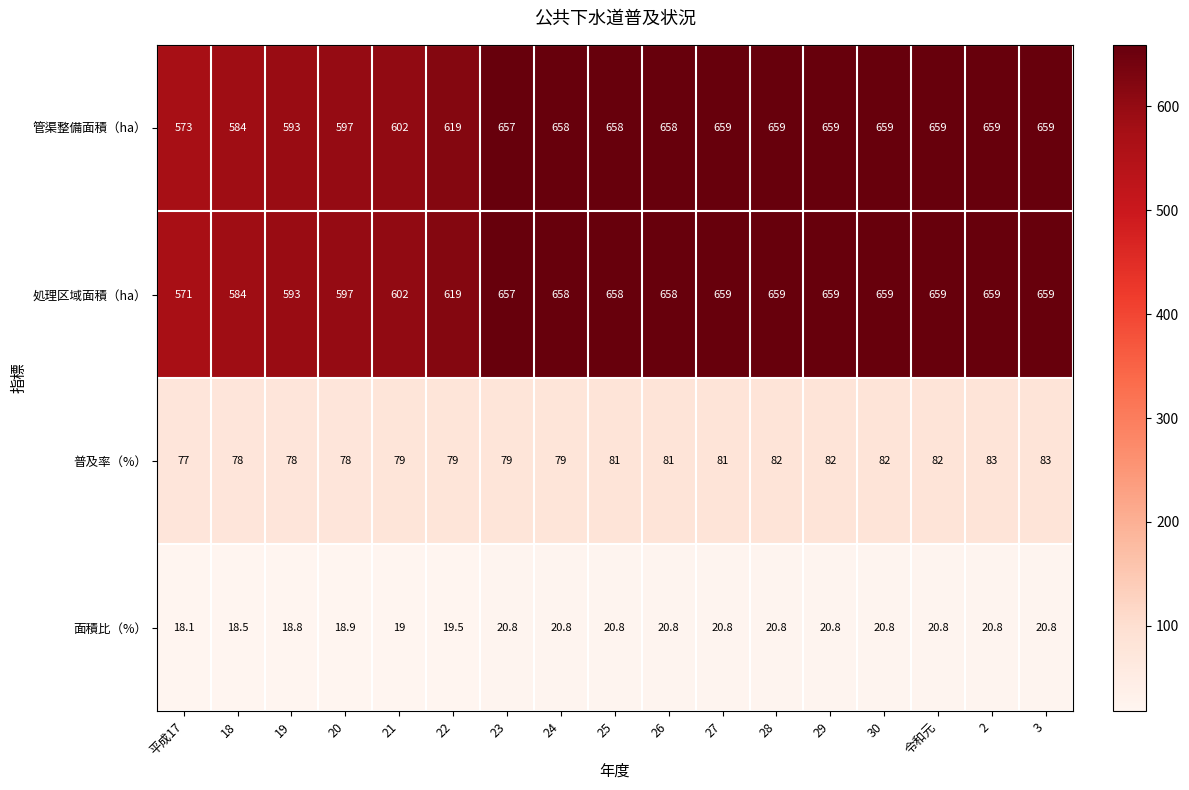

Which series has the largest total across all categories?

管渠整備面積（ha）